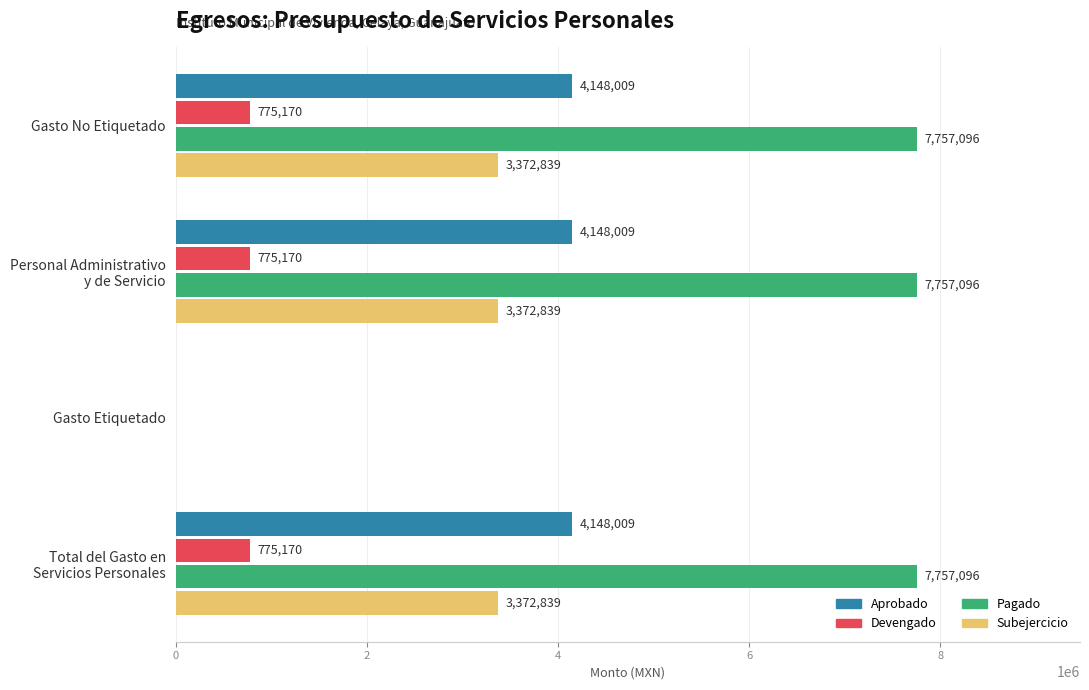

Is it true that Pagado equals 0.0 at Gasto Etiquetado?

True